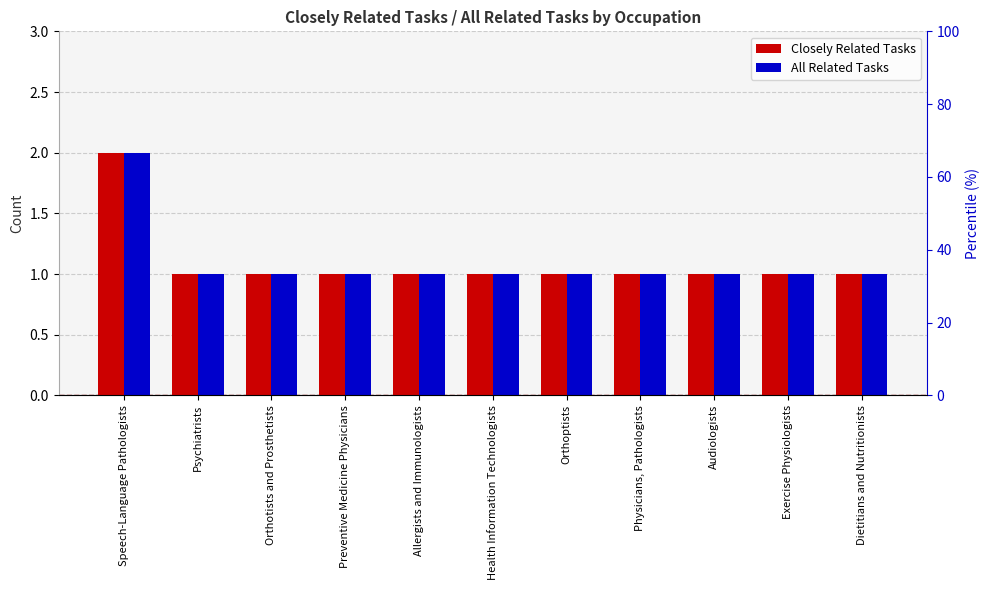

What is the label of the 10th bar from the left?

Exercise Physiologists